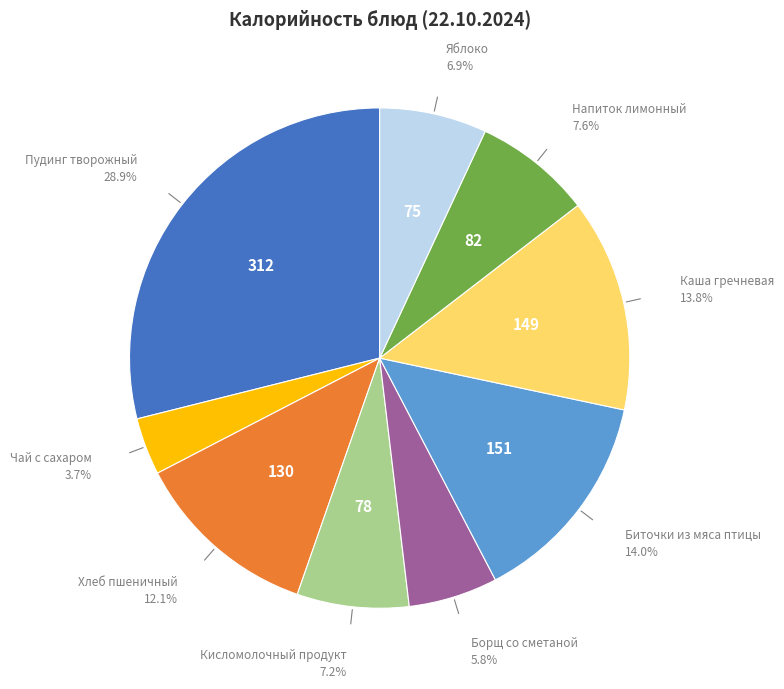

Is there any slice that represents more than half of the pie?

No